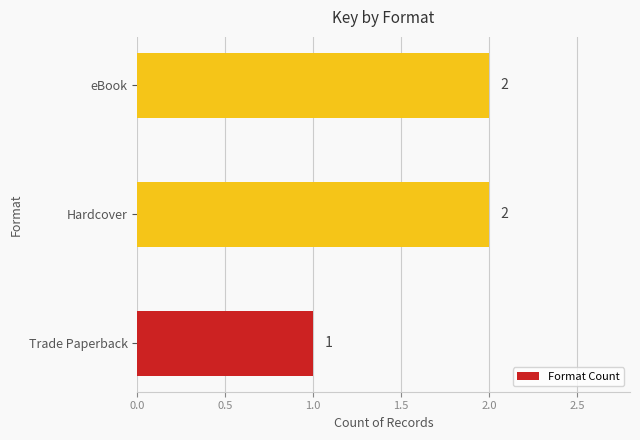

Count the values in the range 1 to 2.

3